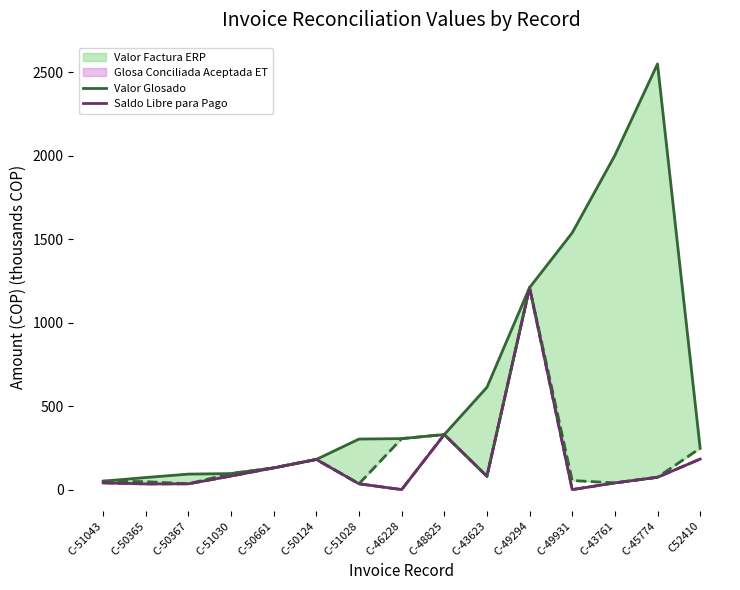

True or false: Saldo Libre para Pago has a value of 81.3 at C-51030.

True